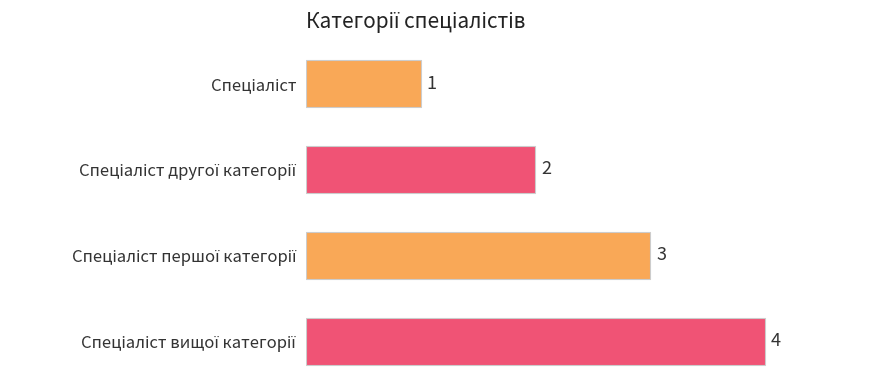

What is the difference between the maximum and minimum values?

3